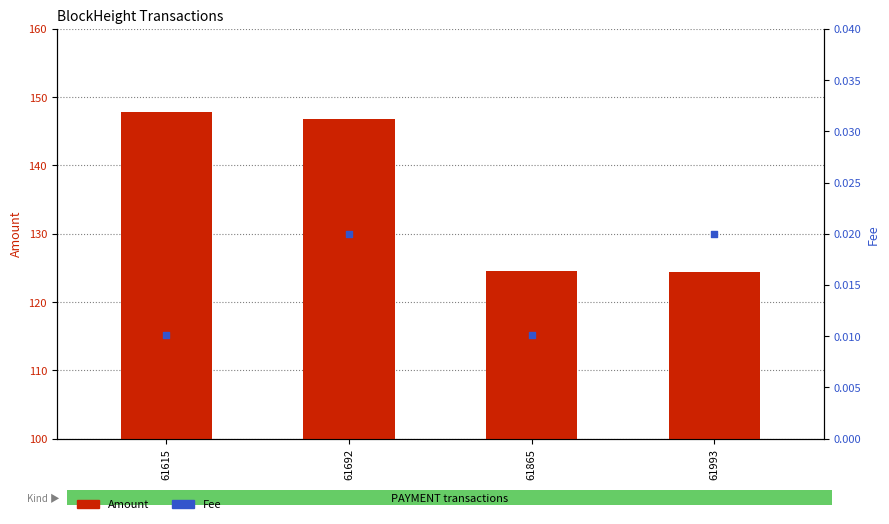

At how many categories does at least one series exceed 25?

4